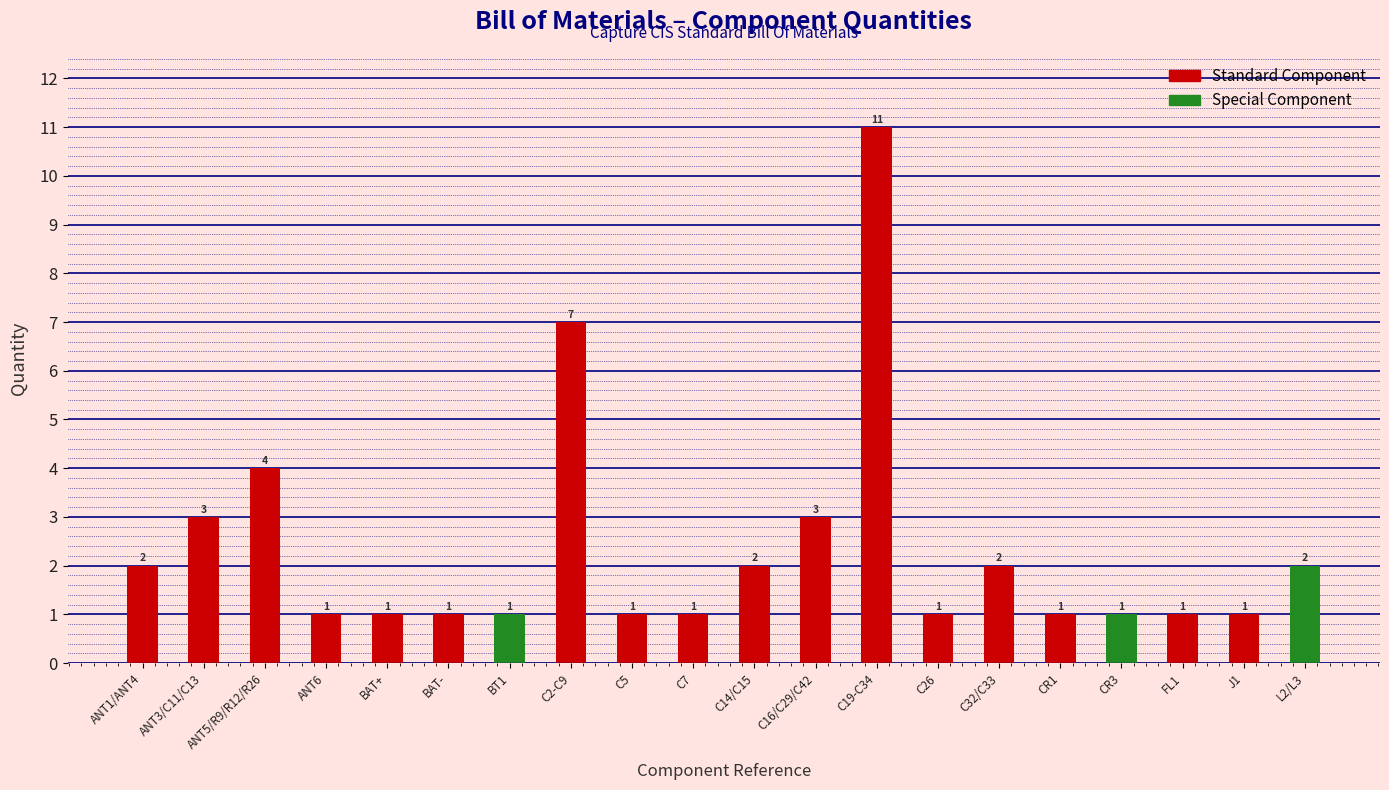

Where is the data nearest to the value 6?

C2-C9